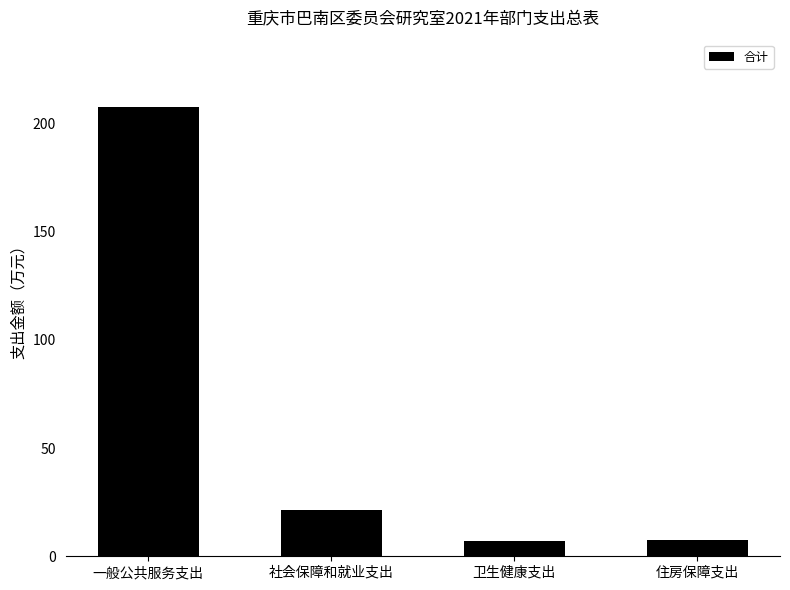

What is the change in value from 卫生健康支出 to 住房保障支出?

+0.3